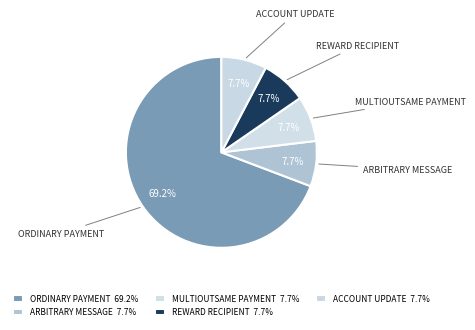

Does any single category account for the majority?

Yes